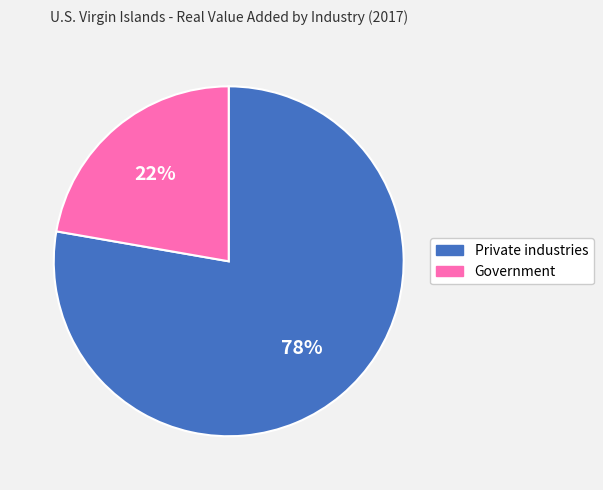

To the nearest percent, what is the combined percentage of Government and Private industries?

100%